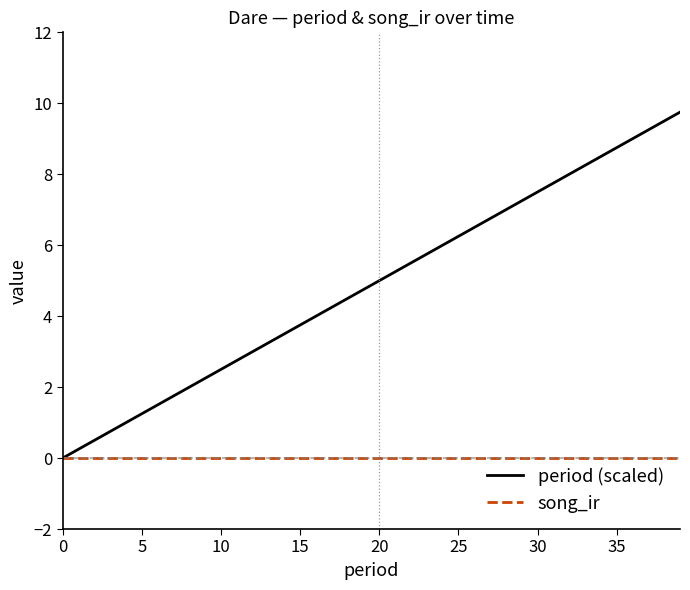

Which series has the widest spread of values?

period (scaled)